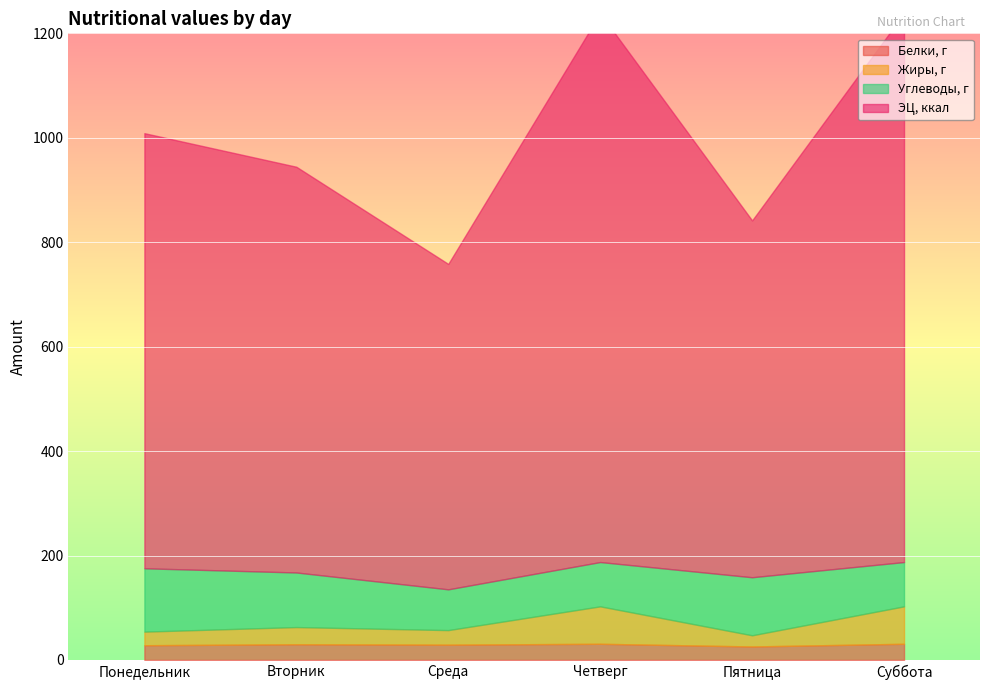

How many lines are shown in the chart?

4